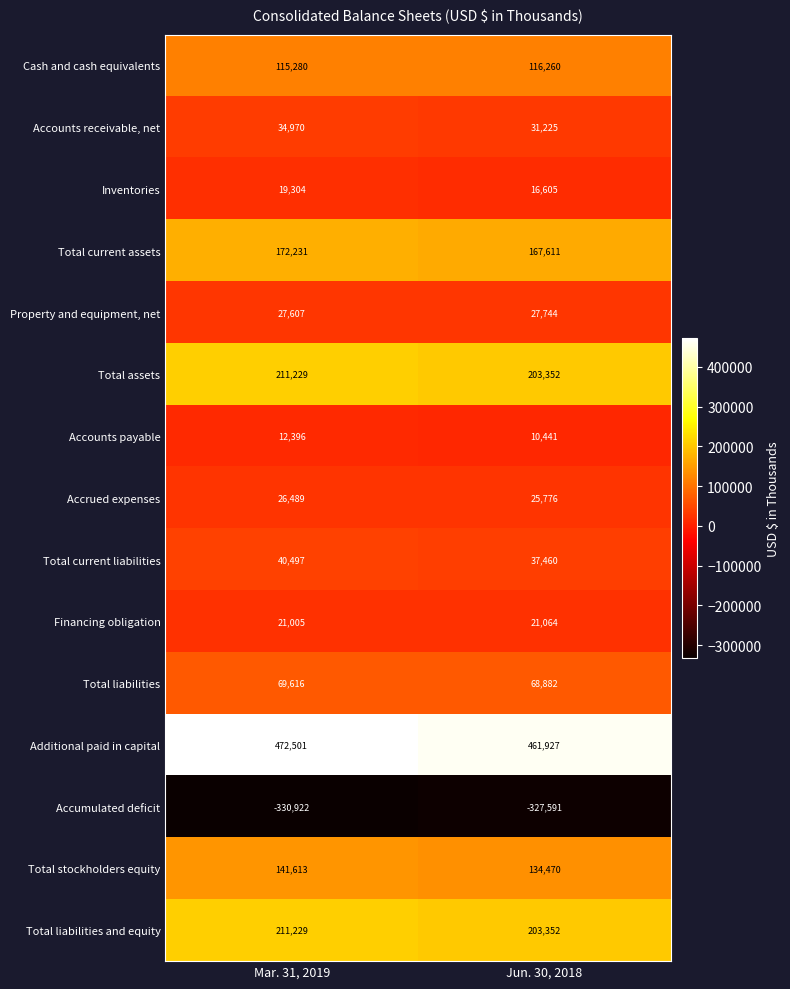

At which label is Accumulated deficit closest to -329256?

Jun. 30, 2018